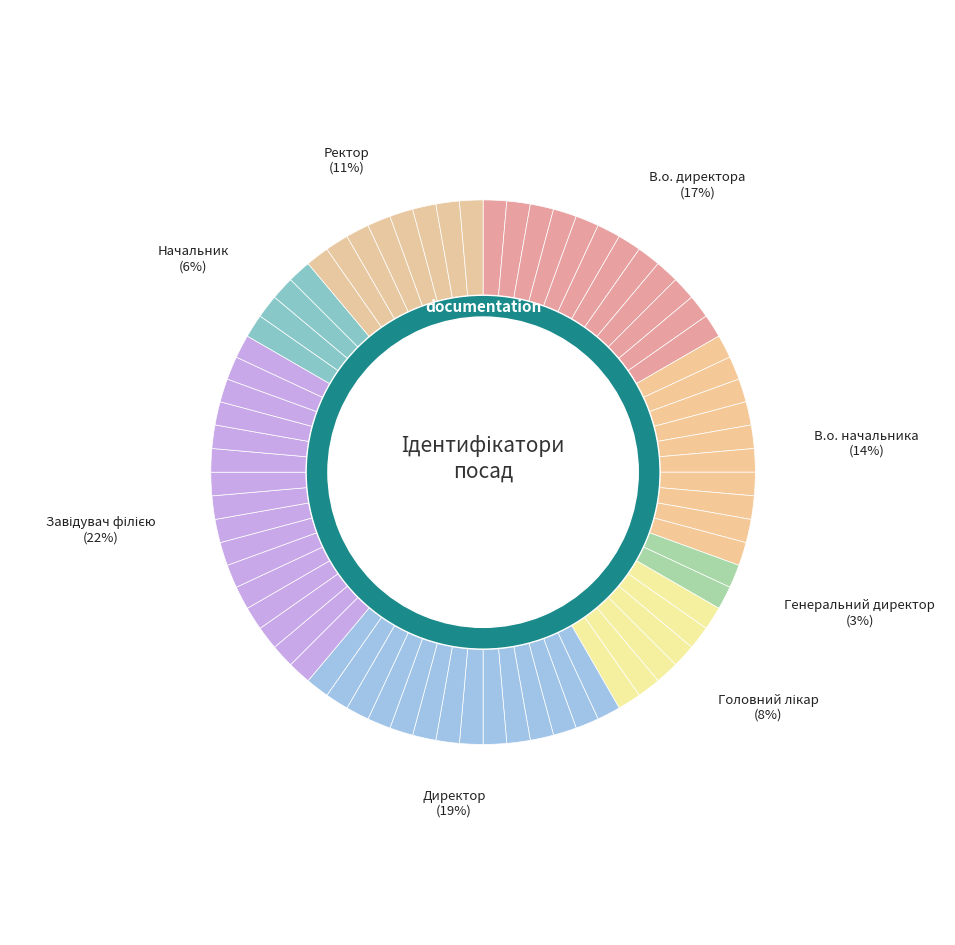

Count the number of slices in the pie.

8